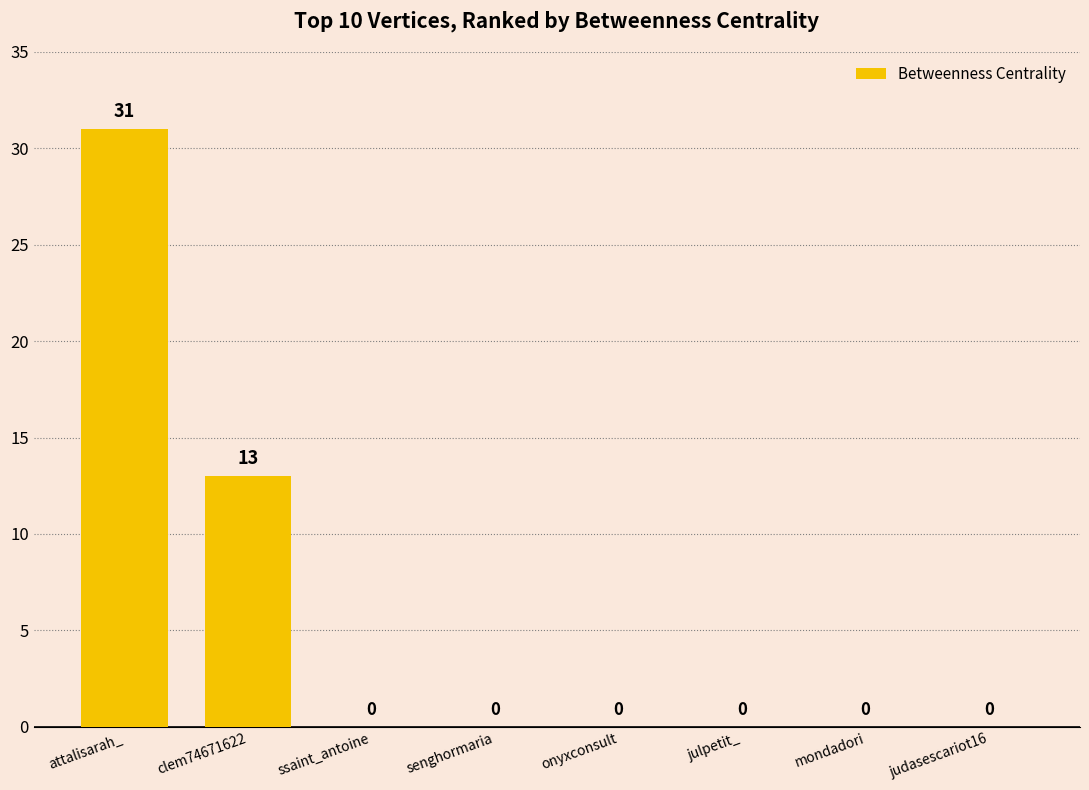

How many values exceed 0?

2